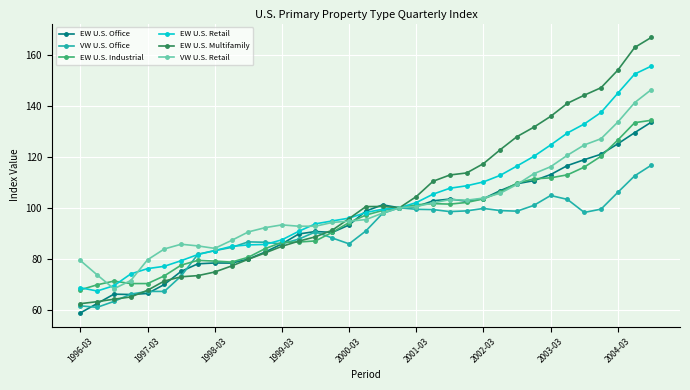

What is the minimum value for EW U.S. Retail?

67.3